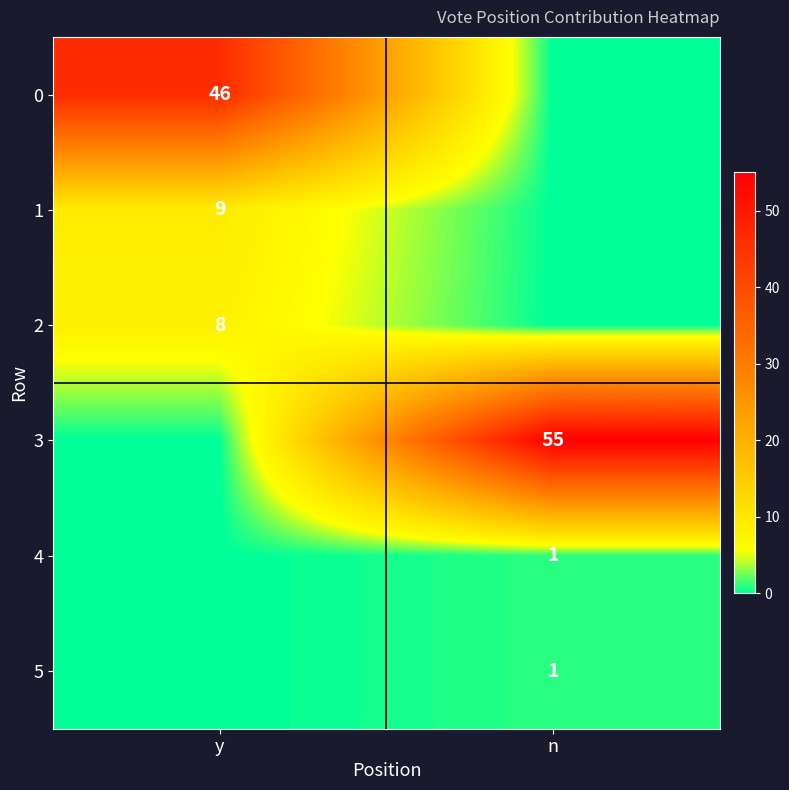

True or false: 1 has a value of 9 at y.

True